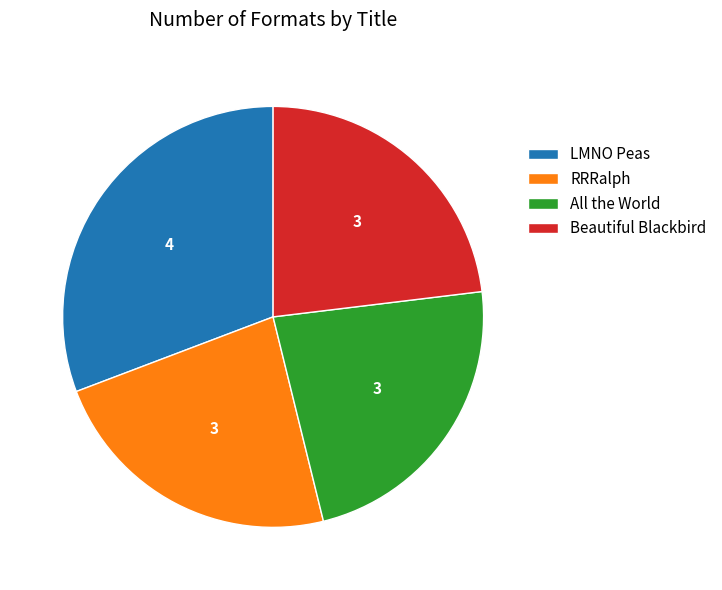

Do LMNO Peas and Beautiful Blackbird together represent more than half of the pie?

Yes